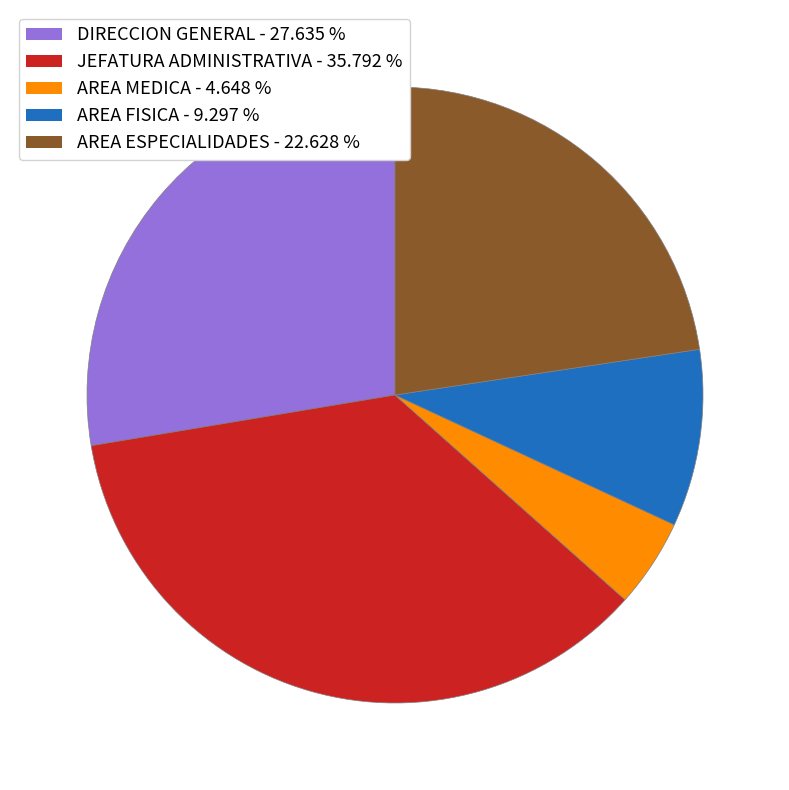

Combined, do AREA FISICA and JEFATURA ADMINISTRATIVA account for over 50%?

No